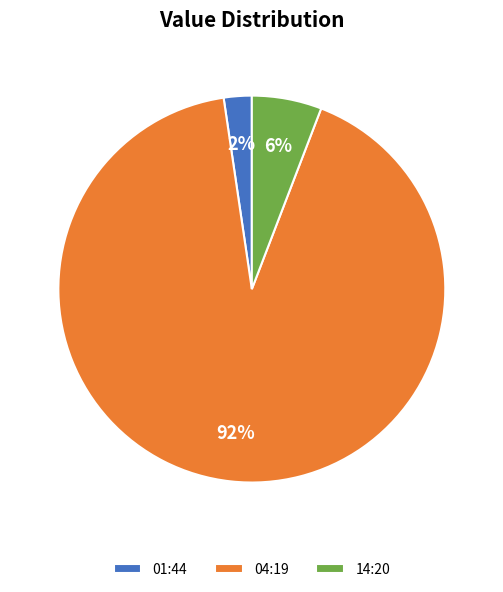

Which slice represents more than half of the pie?

04:19